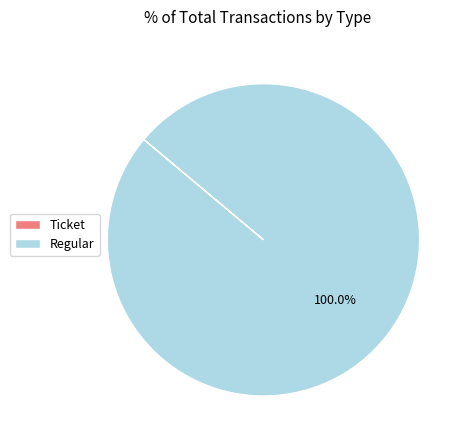

What is the majority slice?

Regular